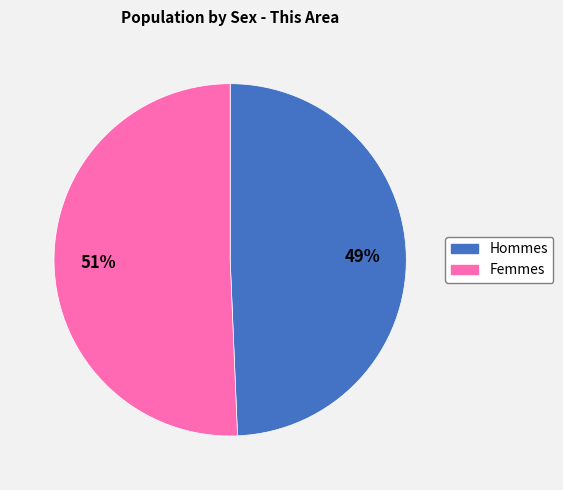

Is there any slice that represents more than half of the pie?

Yes